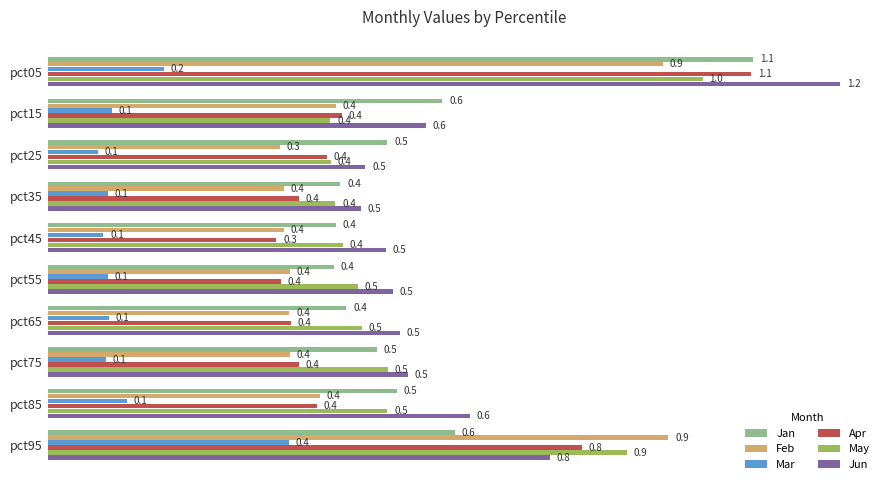

What is the average value of the Apr series?

0.5